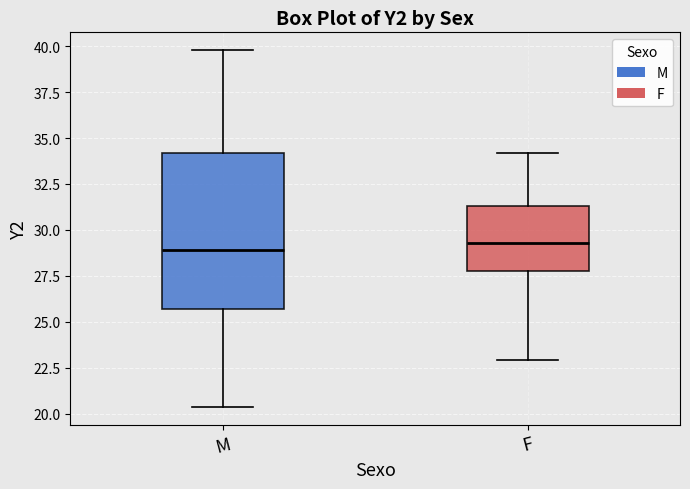

Comparing the boxes themselves (not the whiskers), which one is the tallest?

M